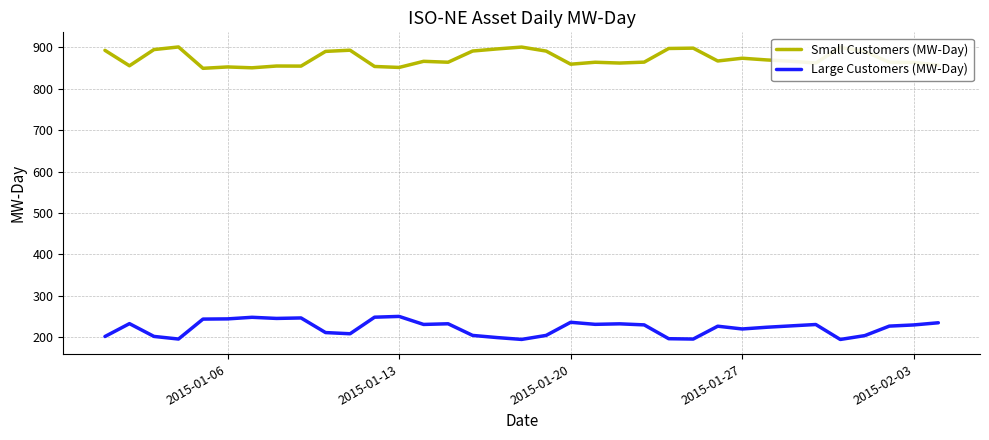

What is the lowest value of the Small Customers (MW-Day) series?

849.5